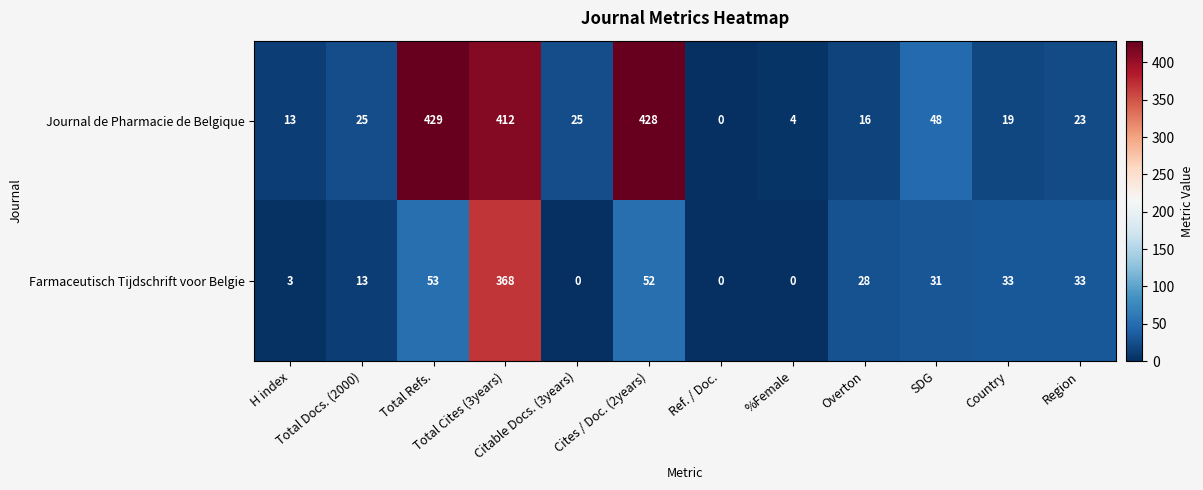

List the series in order of their peak value, lowest first.

Farmaceutisch Tijdschrift voor Belgie, Journal de Pharmacie de Belgique